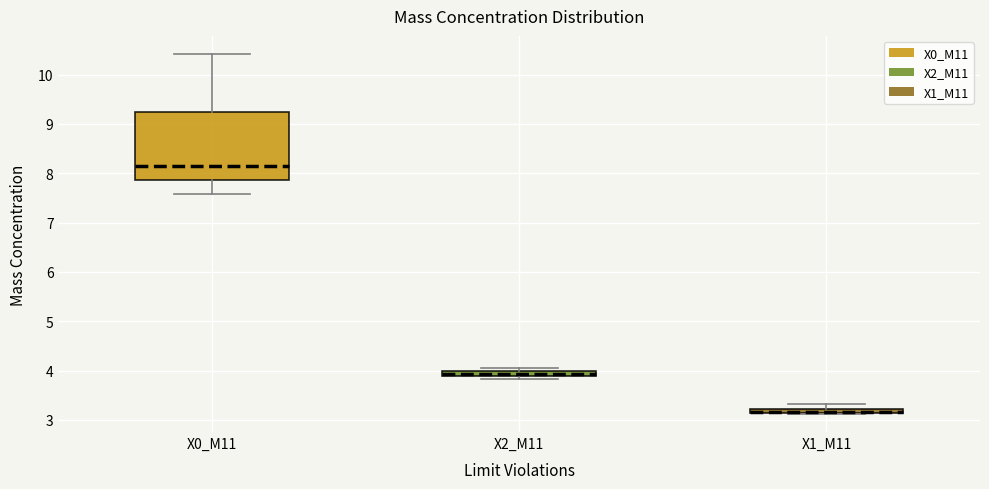

Where does the median line of the box for X0_M11 sit on the y-axis? The values are not printed on the chart, so give them approximately, as read against the axis.

8.1